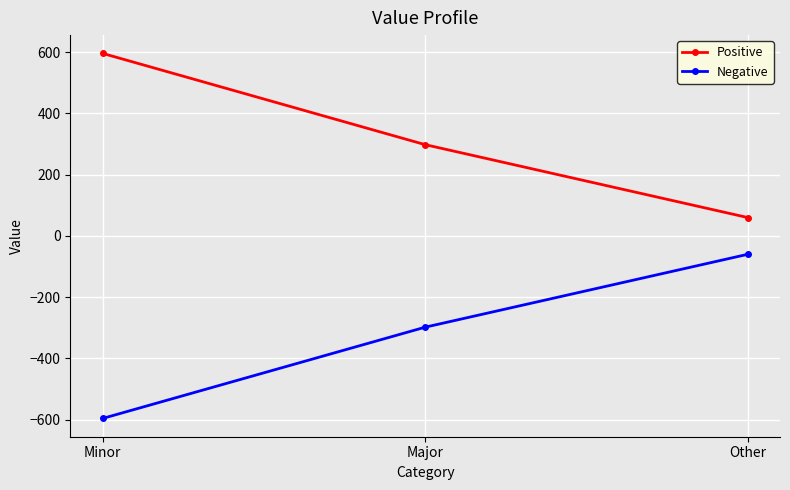

The Negative series shows -596 at Minor. True or false?

True